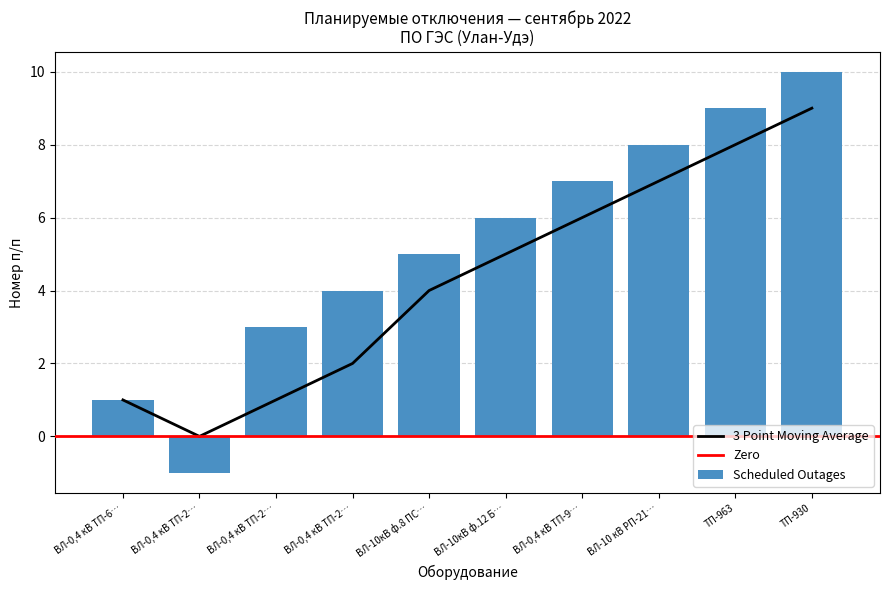

Which label corresponds to the largest value in the chart?

ТП-930